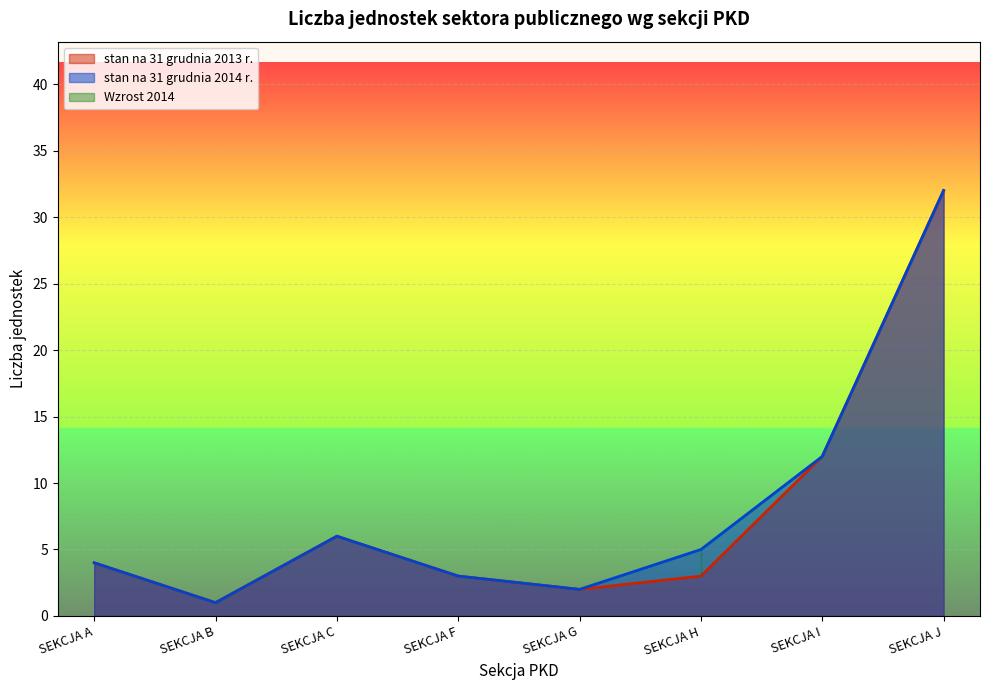

At which label is stan na 31 grudnia 2013 r. closest to 16?

SEKCJA I